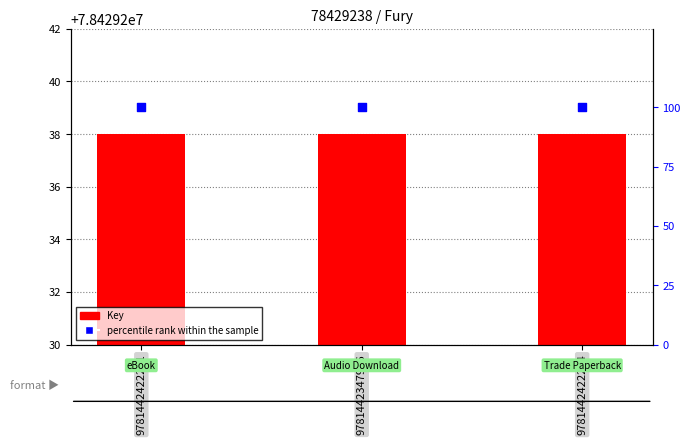

What are all the series names shown in the legend?

Key, percentile rank within the sample